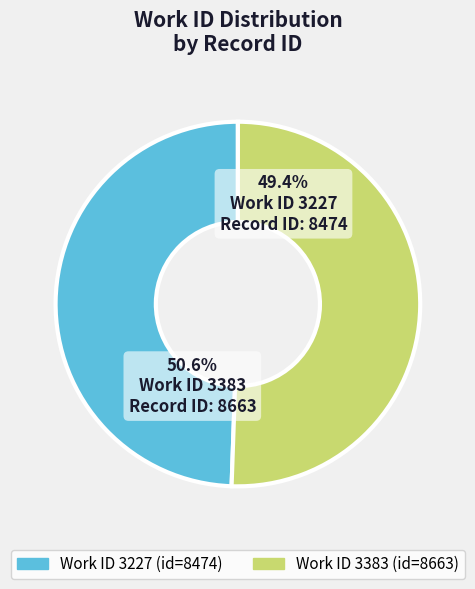

The 3227 slice represents 35% of the pie. True or false?

False